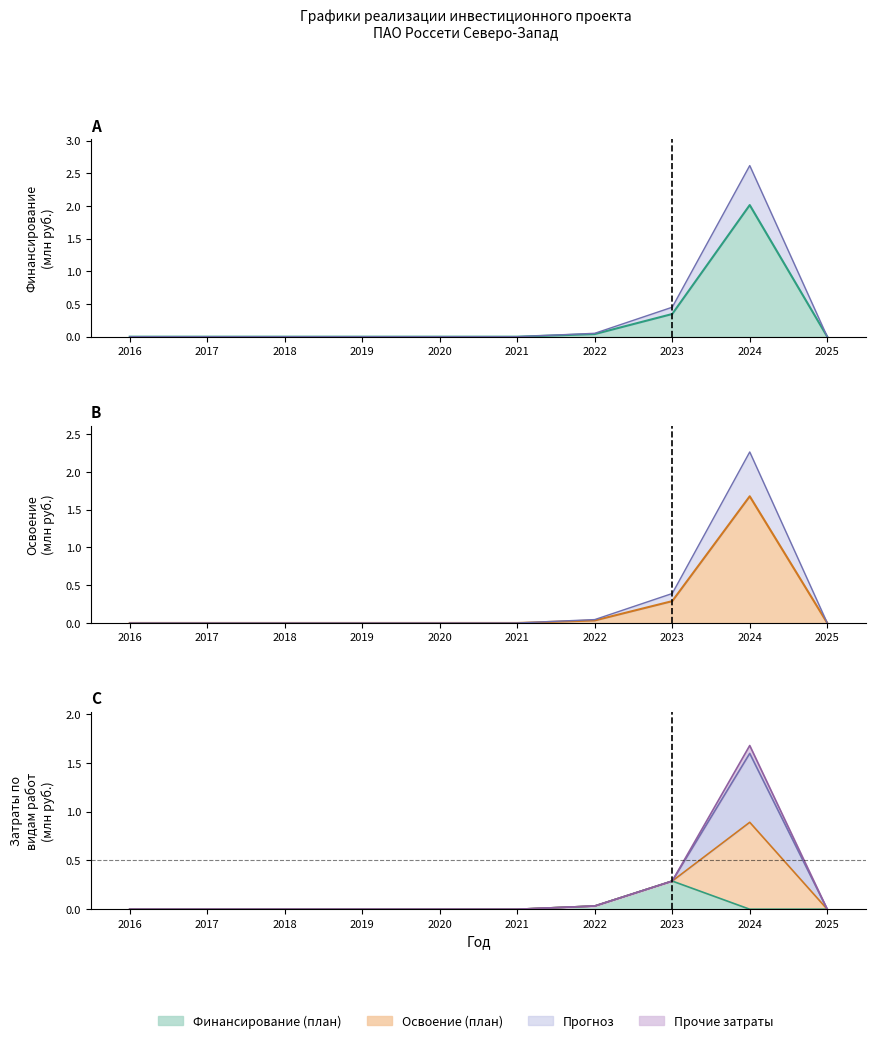

At which category is the sum across all series the highest?

2024